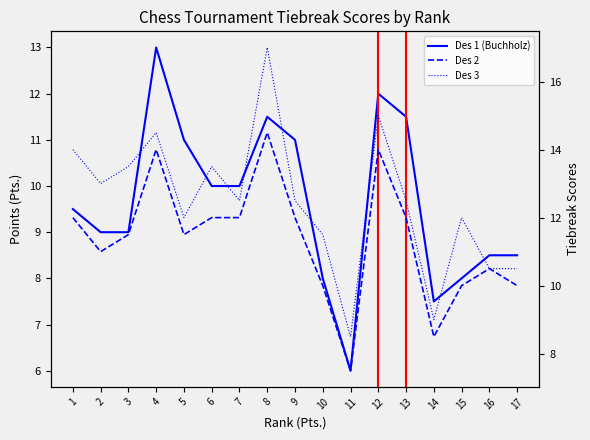

In Des 1 (Buchholz), how many points are higher than both neighbors (excluding endpoints)?

3